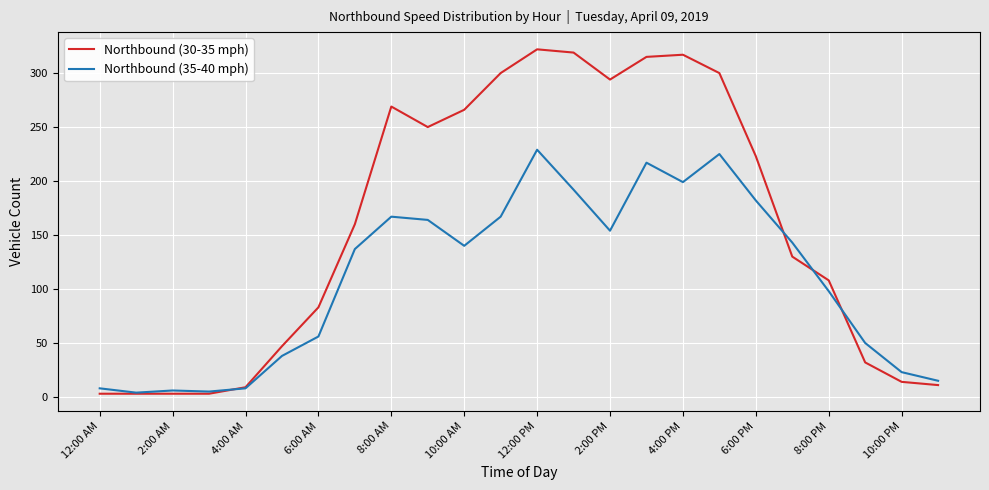

In Northbound (35-40 mph), how many points are higher than both neighbors (excluding endpoints)?

5